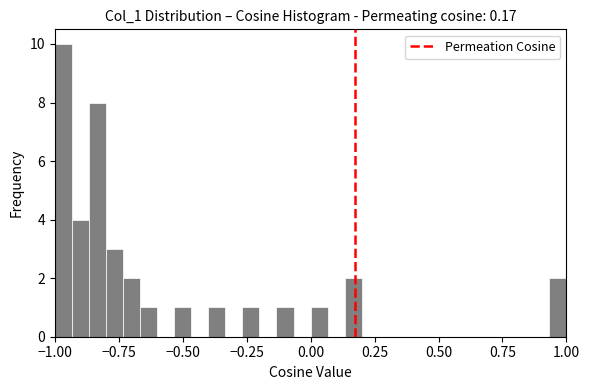

Around what value on the x-axis is the tallest bar? Give the approximate position of its centre, as read against the axis.

-0.95